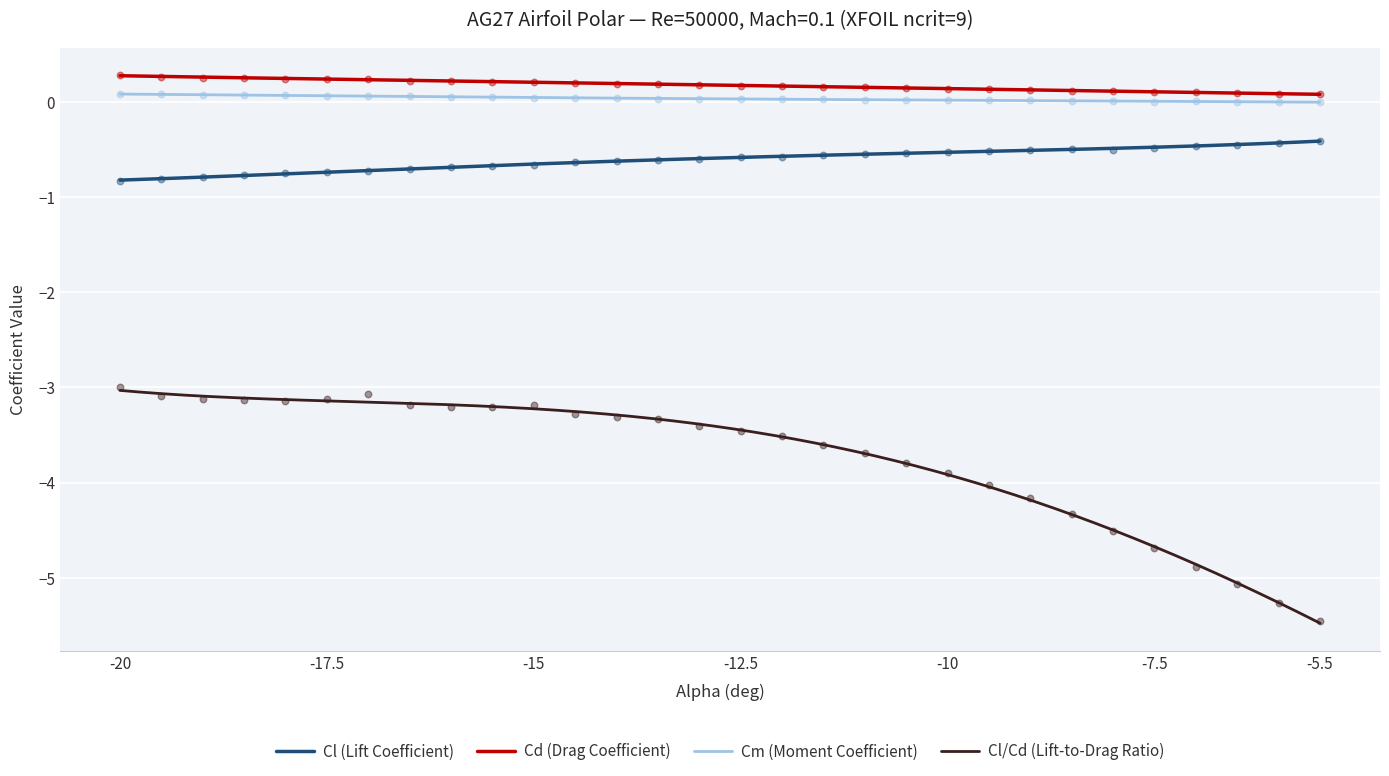

At how many categories does at least one series exceed -3?

30